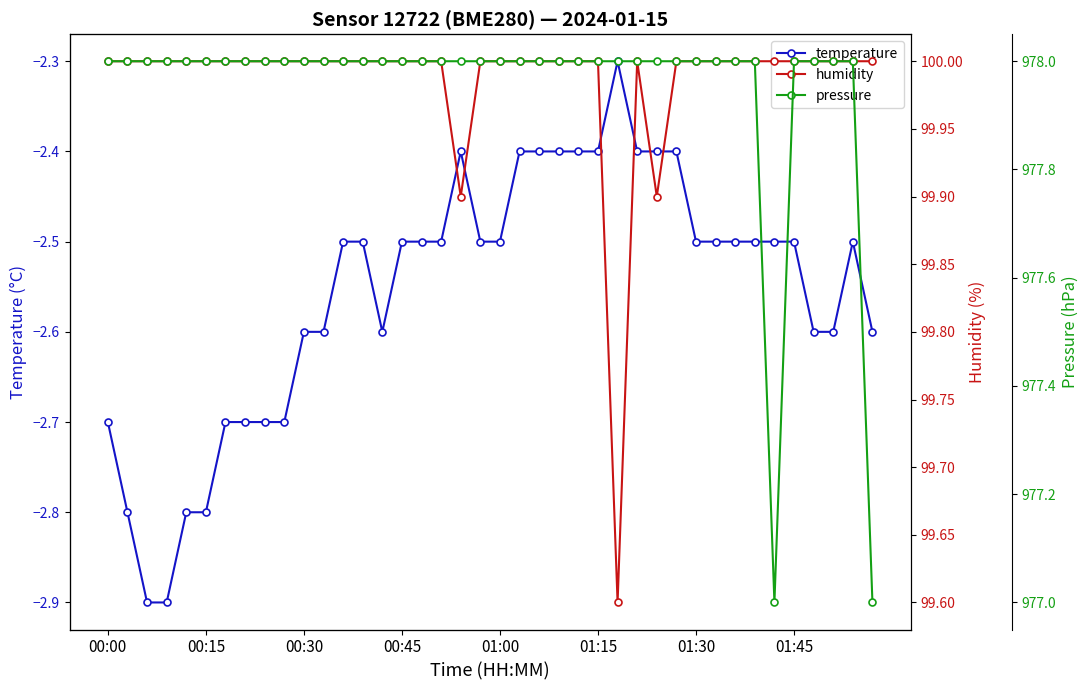

True or false: temperature has more than 0 interior local peaks.

True